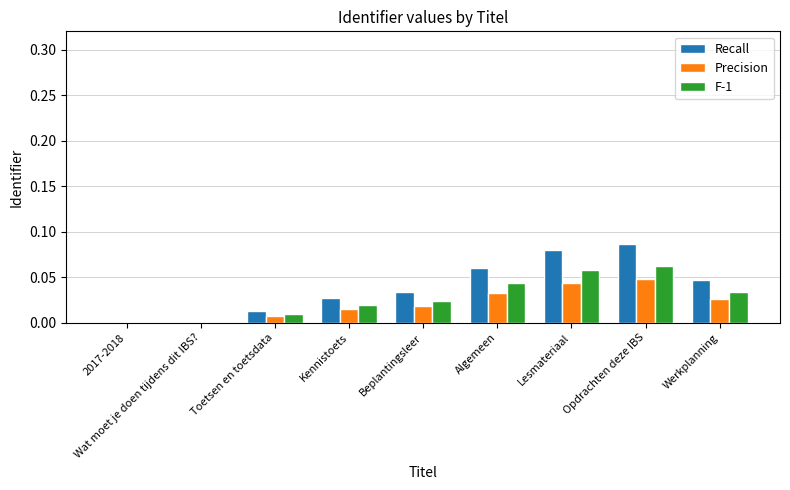

How many data points does each series have?

9